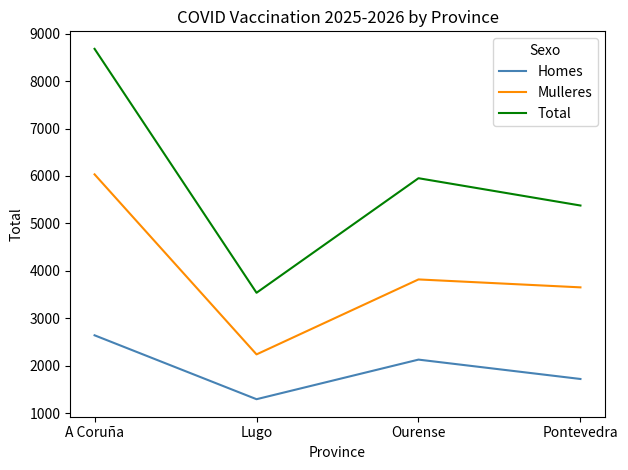

Reading left to right, list all the values displayed in this chart.

Homes: 2644	1298	2132	1724
Mulleres: 6034	2242	3821	3654
Total: 8678	3540	5953	5378